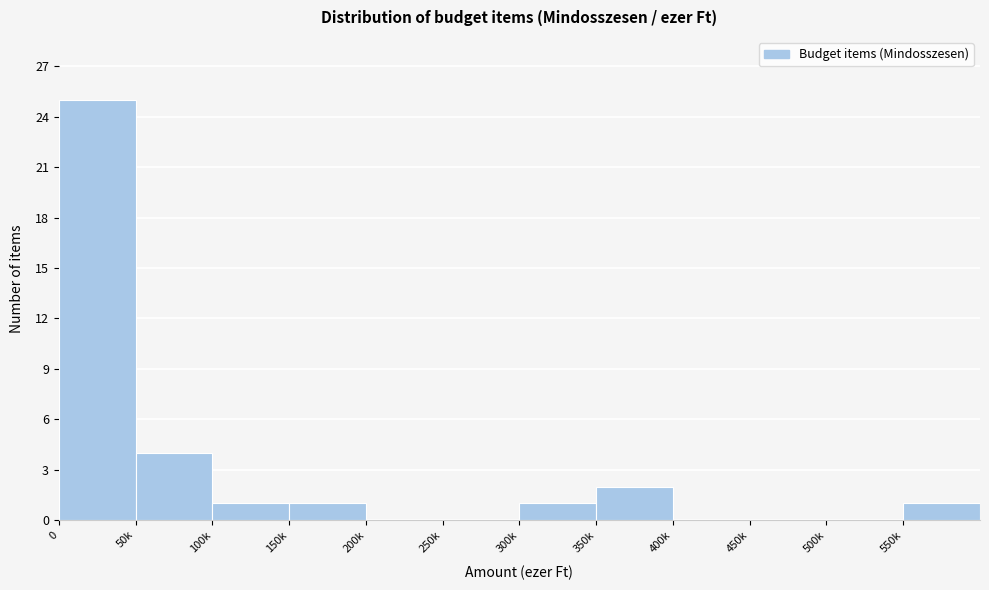

Reading right to left, extract all data points from this chart.

550k=1	500k=0	450k=0	400k=0	350k=2	300k=1	250k=0	200k=0	150k=1	100k=1	50k=4	0=25